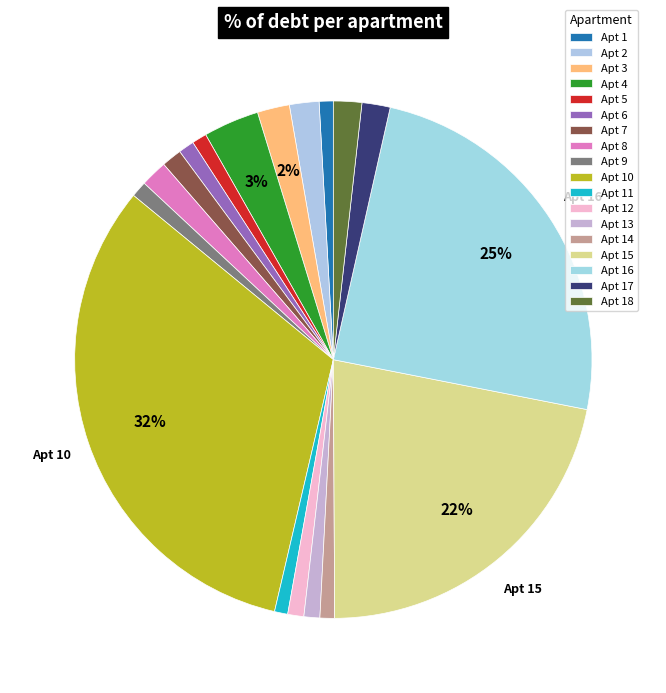

To the nearest percent, what is the average slice percentage?

6%